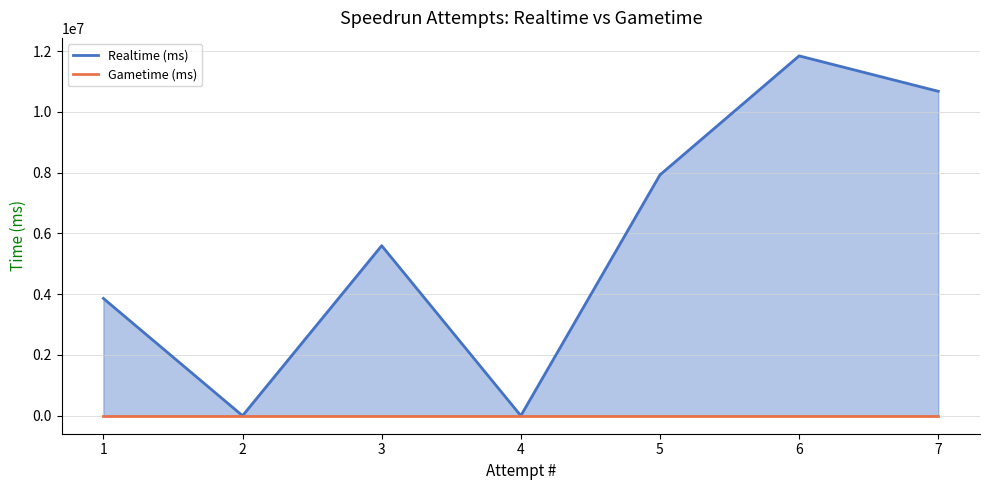

What is the value of the Realtime (ms) point at the 5th from the left?

7926379